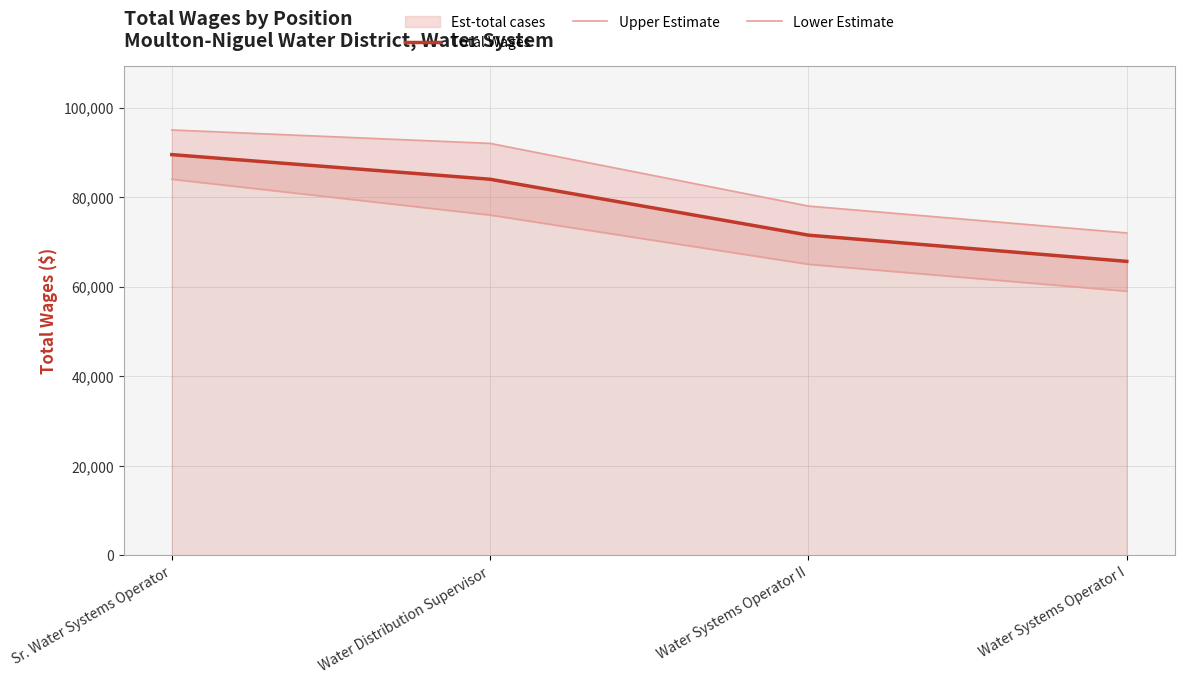

At which label does Upper Estimate reach its minimum?

Water Systems Operator I